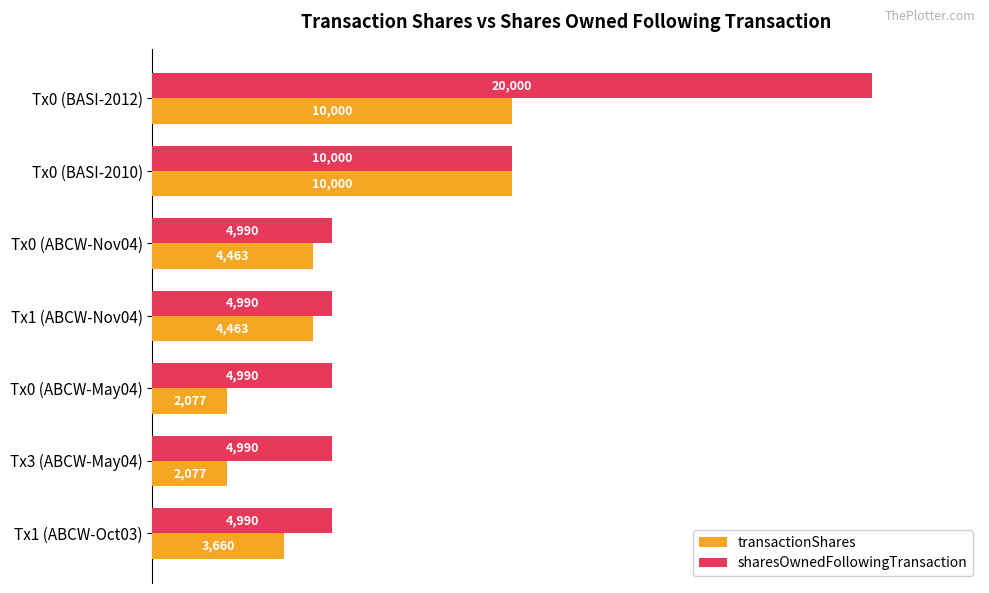

Where is sharesOwnedFollowingTransaction nearest to the value 12495?

Tx0 (BASI-2010)